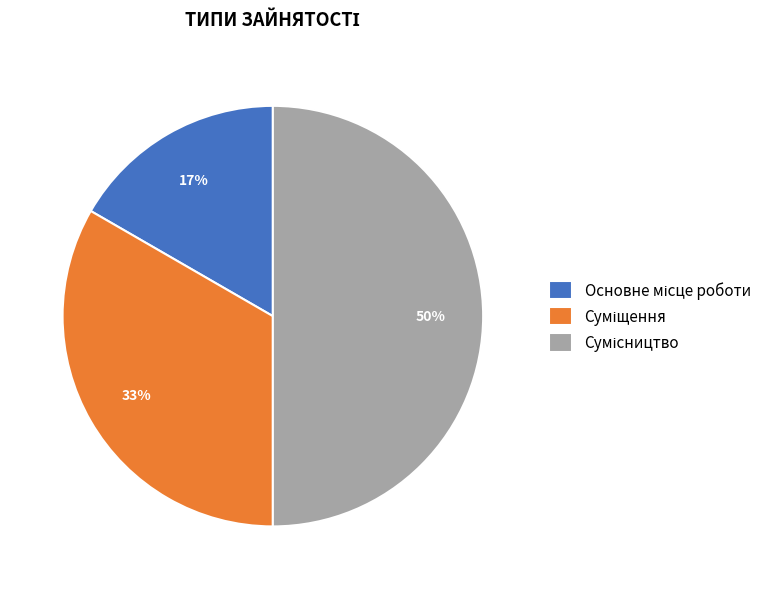

To the nearest percent, what is the average slice percentage?

33%